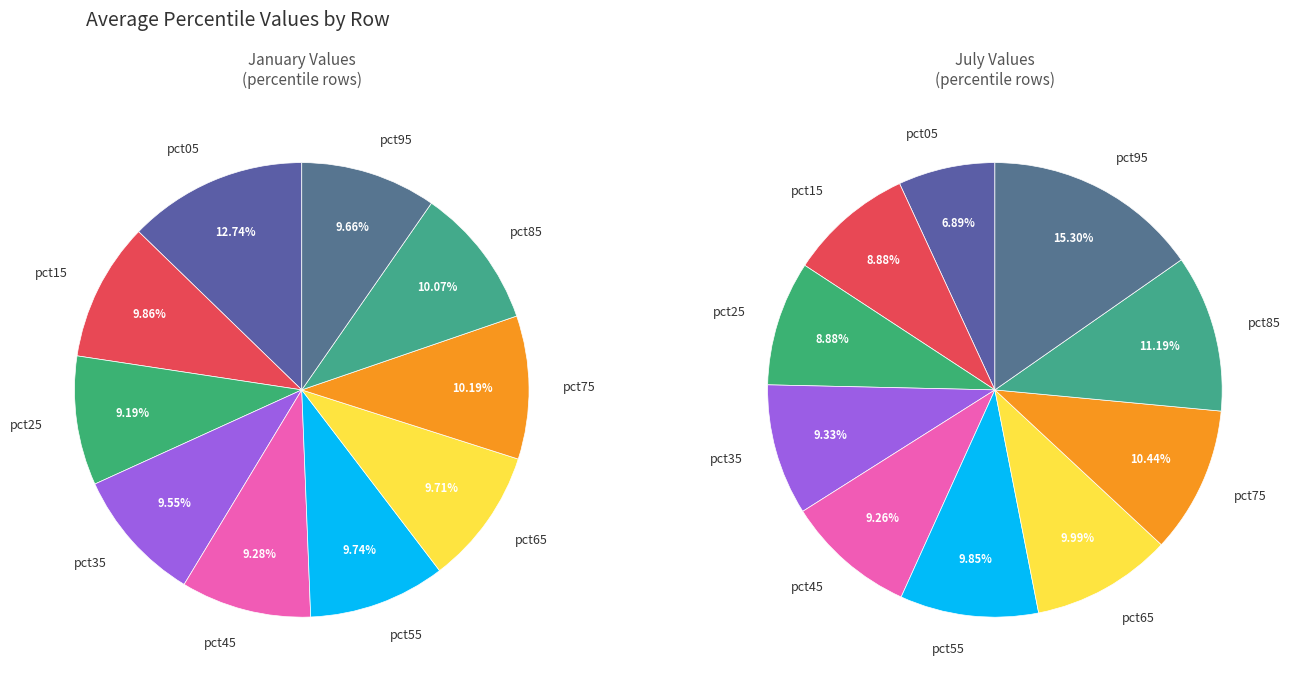

To the nearest percent, what is the difference between the largest and smallest slice percentages?

8%